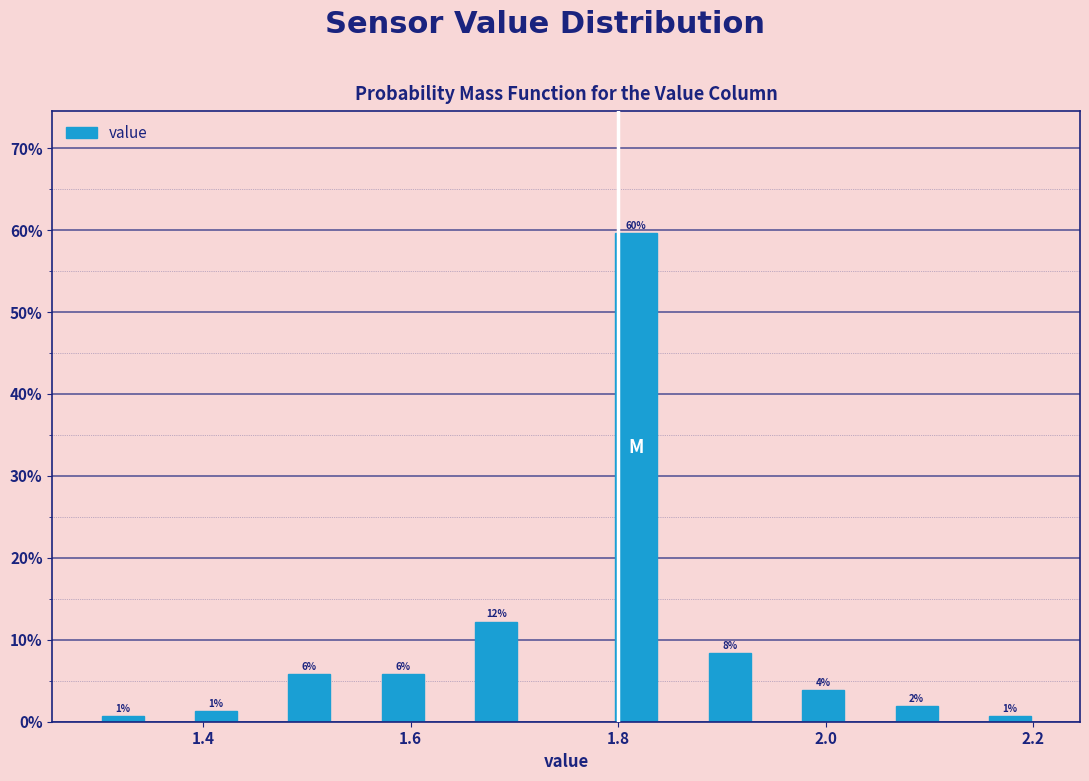

Around what value on the x-axis is the tallest bar? Give the approximate position of its centre, as read against the axis.

1.82